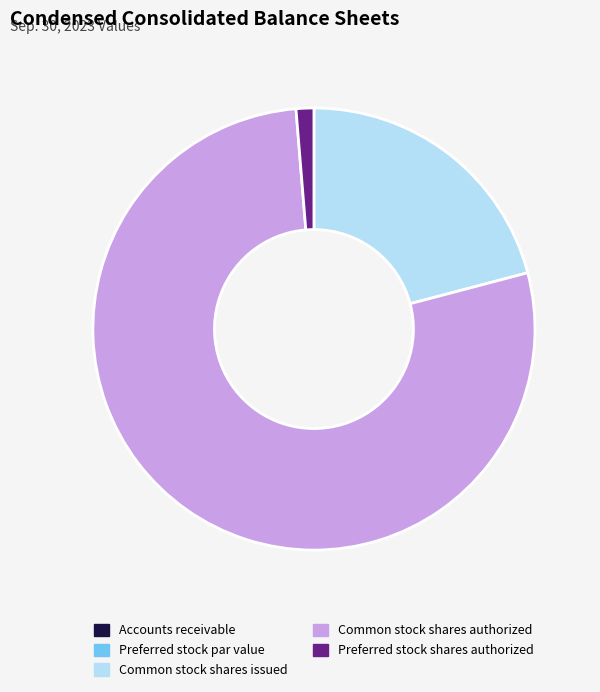

Which category has the biggest portion of the pie?

Common stock shares authorized